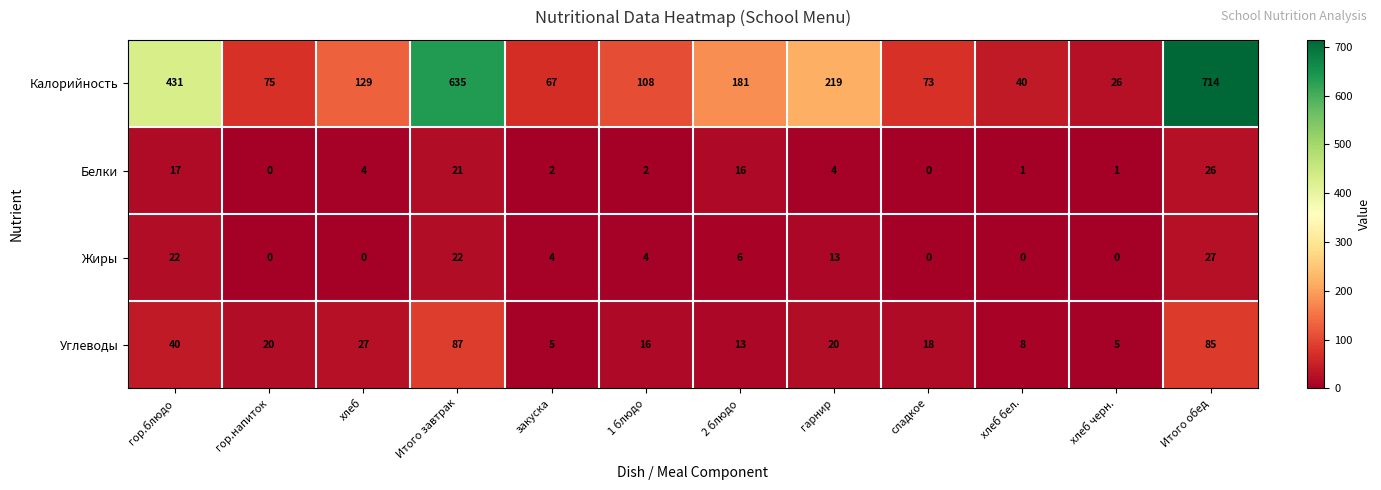

Where is Углеводы nearest to the value 46?

гор.блюдо